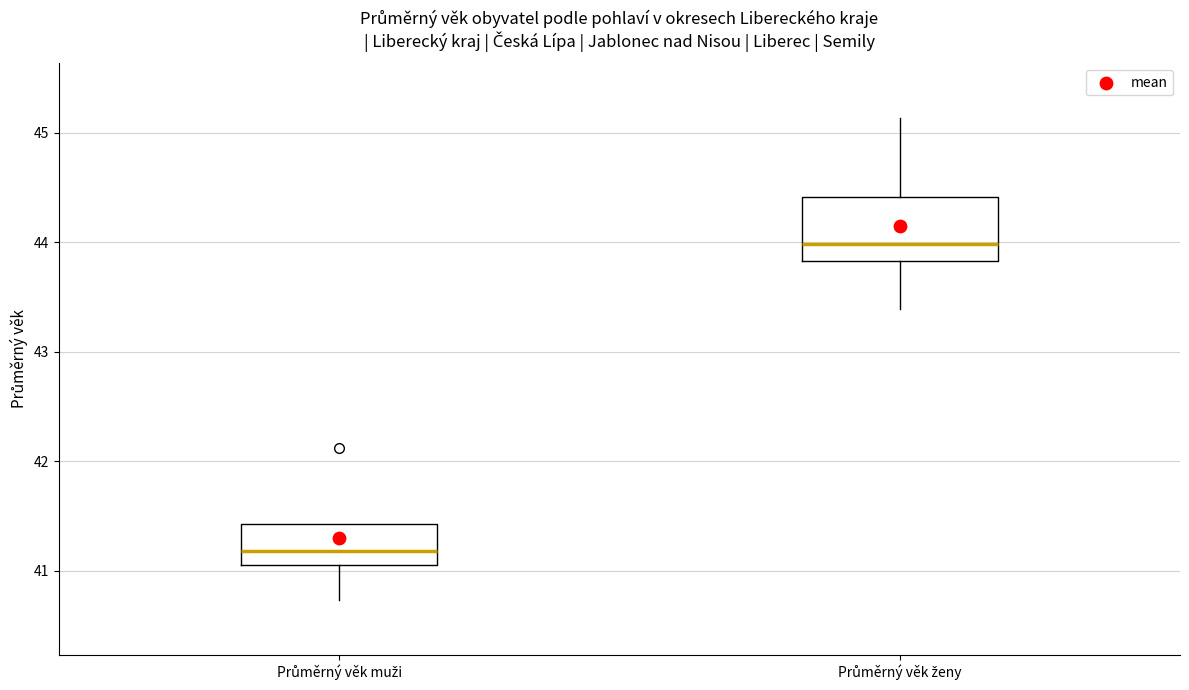

Reading left to right, read every box against the y-axis: the position of its median line, the range the box covers, and the ends of its whiskers. The values are not printed on the chart, so give them approximately, as read against the axis.

Průměrný věk muži: median 41.2, box 41.1 to 41.4, whiskers 40.7 to 41.4
Průměrný věk ženy: median 44.0, box 43.8 to 44.4, whiskers 43.4 to 45.1